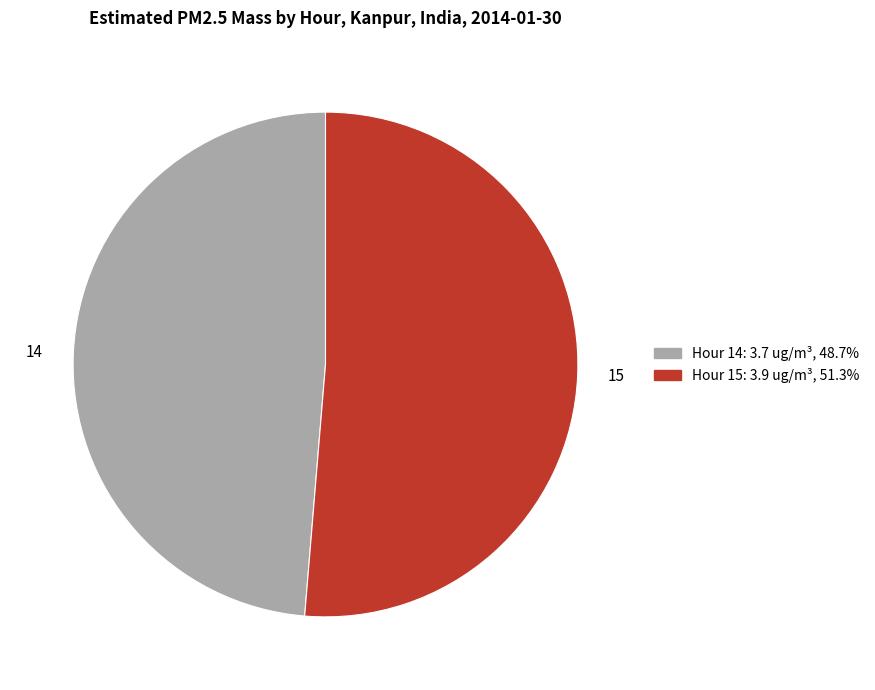

Is there any slice that represents more than half of the pie?

Yes